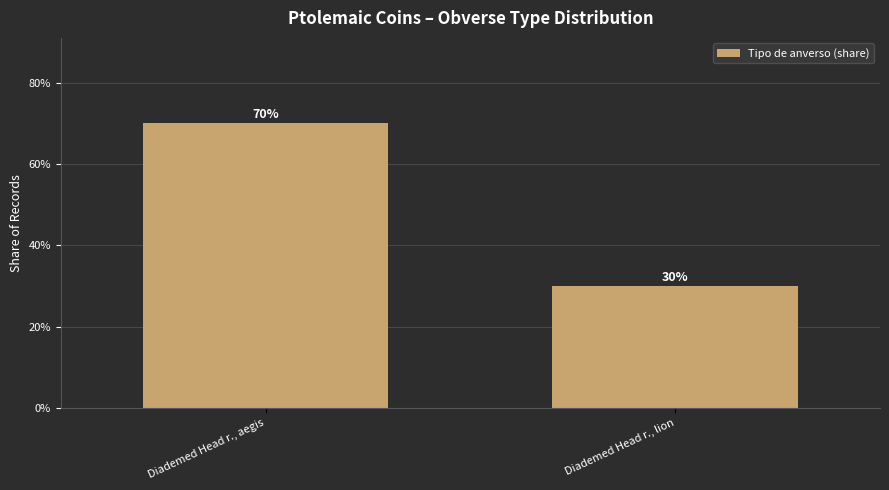

List the labels in order of value, smallest first.

Diademed Head r., lion, Diademed Head r., aegis